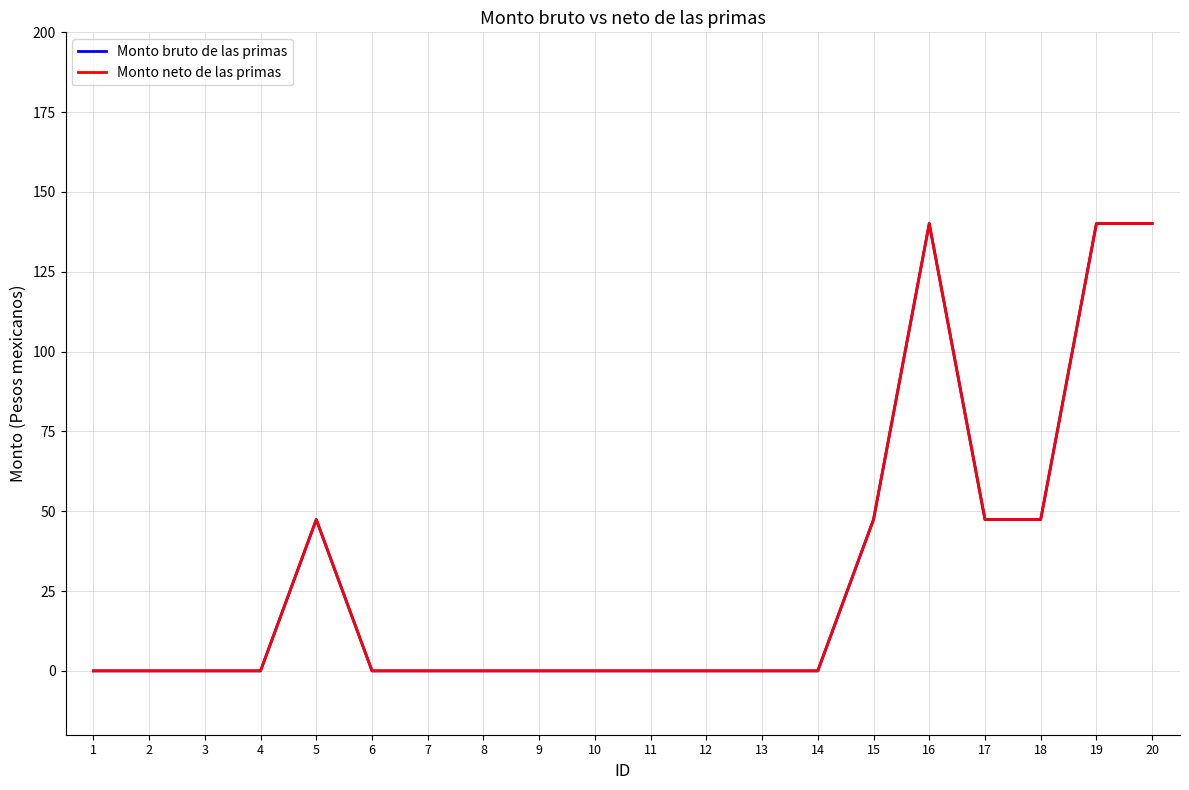

Does the chart have visible grid lines?

Yes